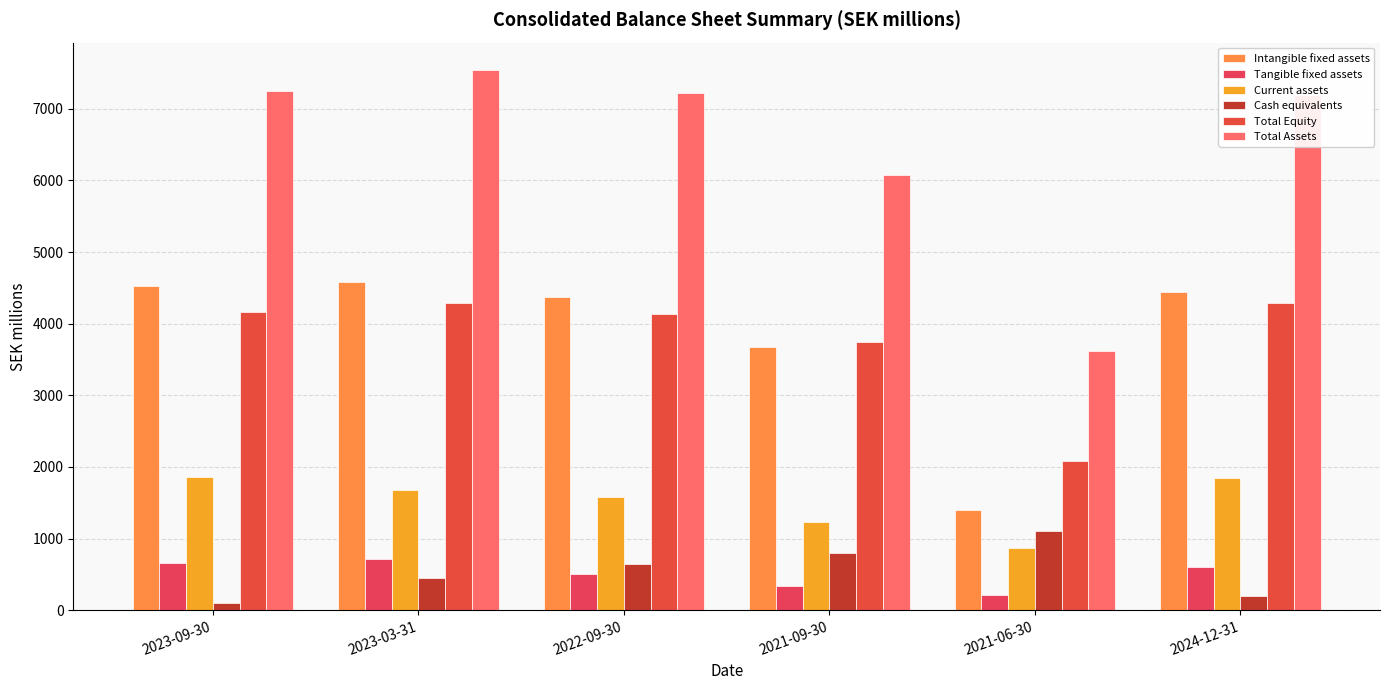

At which category is the sum across all series the highest?

2023-03-31